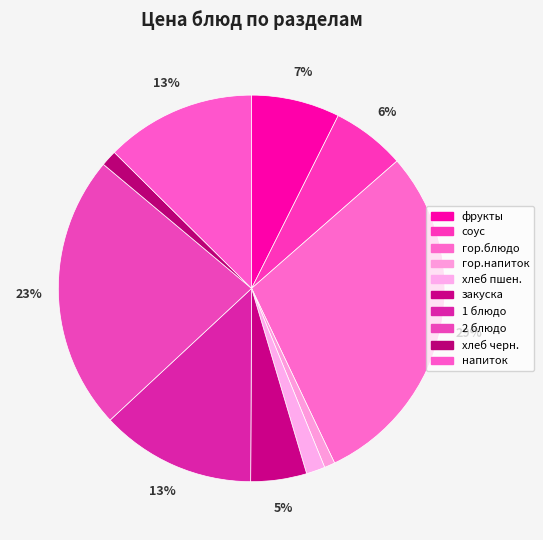

To the nearest percent, what is the difference between the largest and smallest slice percentages?

28%